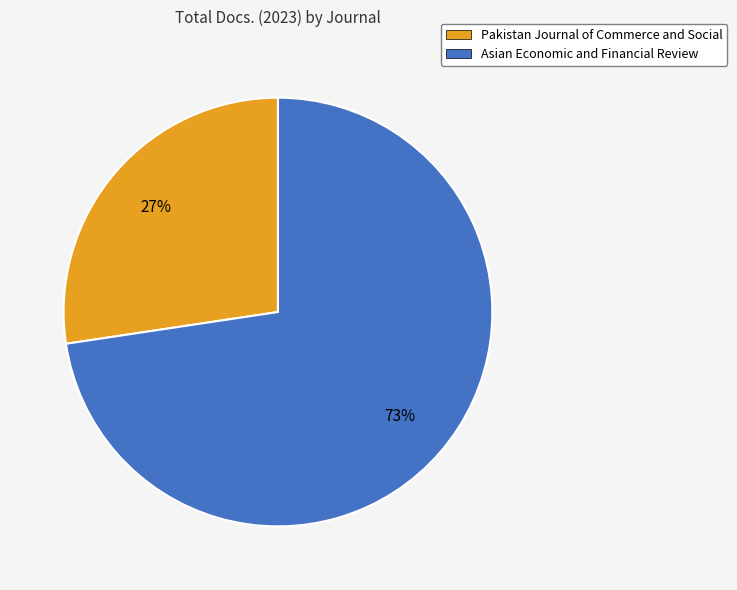

How many segments does this pie chart have?

2